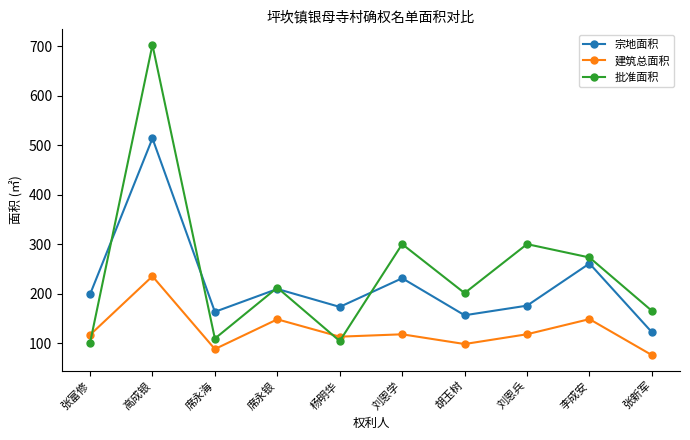

Is it true that 建筑总面积 equals 235.1 at 高成银?

True